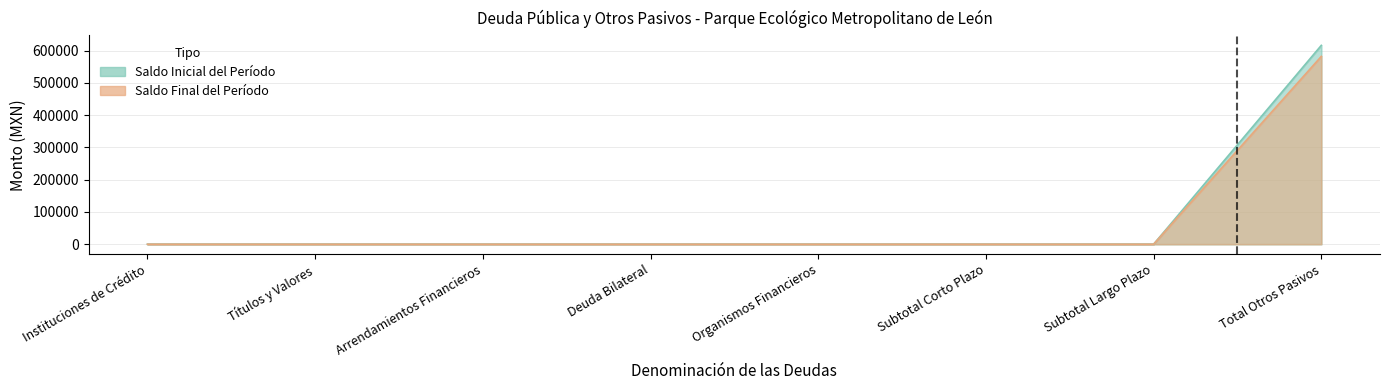

What are all the series names shown in the legend?

Saldo Inicial del Período, Saldo Final del Período